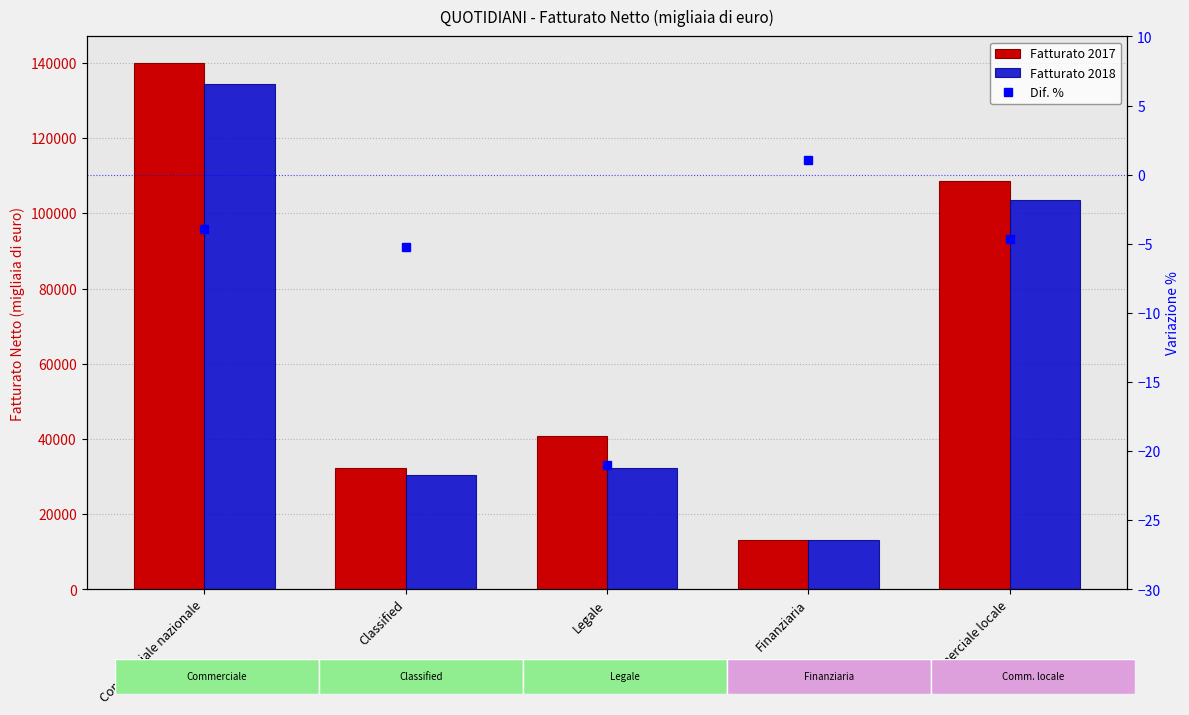

What is the difference between the maximum and minimum values in the Dif. % series?

22.1